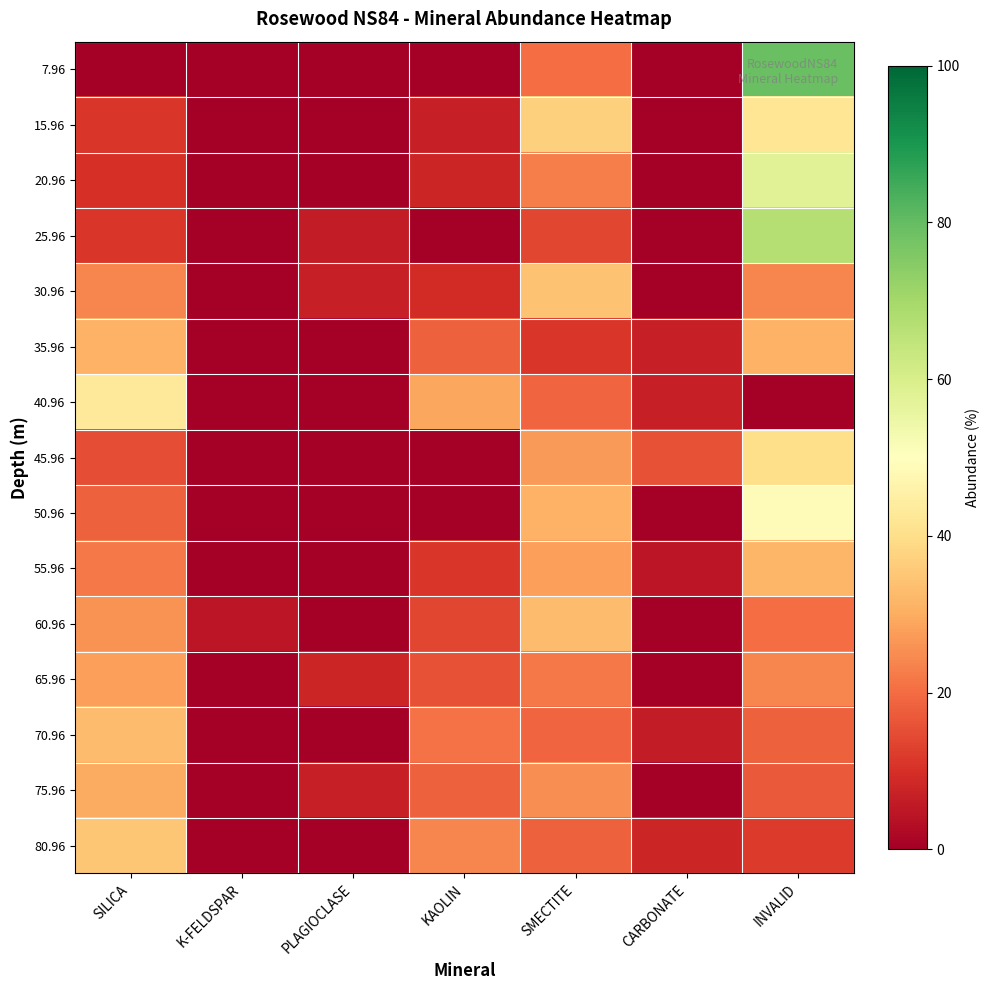

Reading right to left, what are all the values shown in this chart?

7.96: INVALID=79	CARBONATE=0	SMECTITE=20	KAOLIN=0	PLAGIOCLASE=0	K-FELDSPAR=0	SILICA=0
15.96: INVALID=42	CARBONATE=0	SMECTITE=37	KAOLIN=7	PLAGIOCLASE=0	K-FELDSPAR=0	SILICA=11
20.96: INVALID=58	CARBONATE=0	SMECTITE=23	KAOLIN=8	PLAGIOCLASE=0	K-FELDSPAR=0	SILICA=10
25.96: INVALID=67	CARBONATE=0	SMECTITE=14	KAOLIN=0	PLAGIOCLASE=6	K-FELDSPAR=0	SILICA=11
30.96: INVALID=24	CARBONATE=0	SMECTITE=34	KAOLIN=9	PLAGIOCLASE=7	K-FELDSPAR=0	SILICA=24
35.96: INVALID=31	CARBONATE=7	SMECTITE=11	KAOLIN=18	PLAGIOCLASE=0	K-FELDSPAR=0	SILICA=31
40.96: INVALID=0	CARBONATE=7	SMECTITE=19	KAOLIN=29	PLAGIOCLASE=0	K-FELDSPAR=0	SILICA=43
45.96: INVALID=40	CARBONATE=16	SMECTITE=27	KAOLIN=0	PLAGIOCLASE=0	K-FELDSPAR=0	SILICA=15
50.96: INVALID=49	CARBONATE=0	SMECTITE=31	KAOLIN=0	PLAGIOCLASE=0	K-FELDSPAR=0	SILICA=18
55.96: INVALID=32	CARBONATE=5	SMECTITE=28	KAOLIN=11	PLAGIOCLASE=0	K-FELDSPAR=0	SILICA=22
60.96: INVALID=20	CARBONATE=0	SMECTITE=33	KAOLIN=14	PLAGIOCLASE=0	K-FELDSPAR=5	SILICA=26
65.96: INVALID=24	CARBONATE=0	SMECTITE=22	KAOLIN=16	PLAGIOCLASE=8	K-FELDSPAR=0	SILICA=28
70.96: INVALID=18	CARBONATE=6	SMECTITE=19	KAOLIN=21	PLAGIOCLASE=0	K-FELDSPAR=0	SILICA=33
75.96: INVALID=17	CARBONATE=0	SMECTITE=25	KAOLIN=18	PLAGIOCLASE=7	K-FELDSPAR=0	SILICA=30
80.96: INVALID=12	CARBONATE=8	SMECTITE=18	KAOLIN=24	PLAGIOCLASE=0	K-FELDSPAR=0	SILICA=35